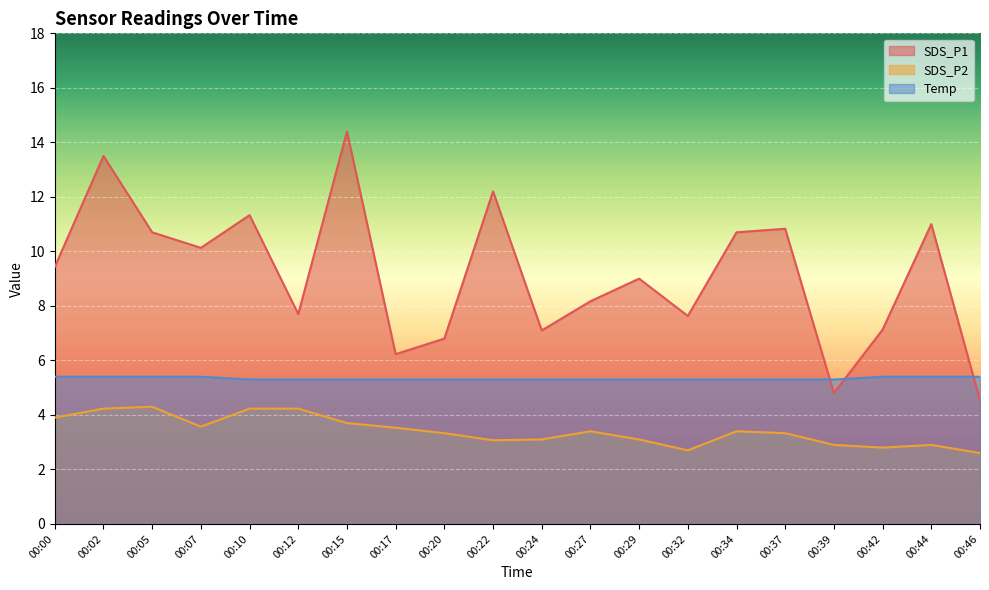

What is the difference between the SDS_P1 values at 00:37 and 00:17?

4.6